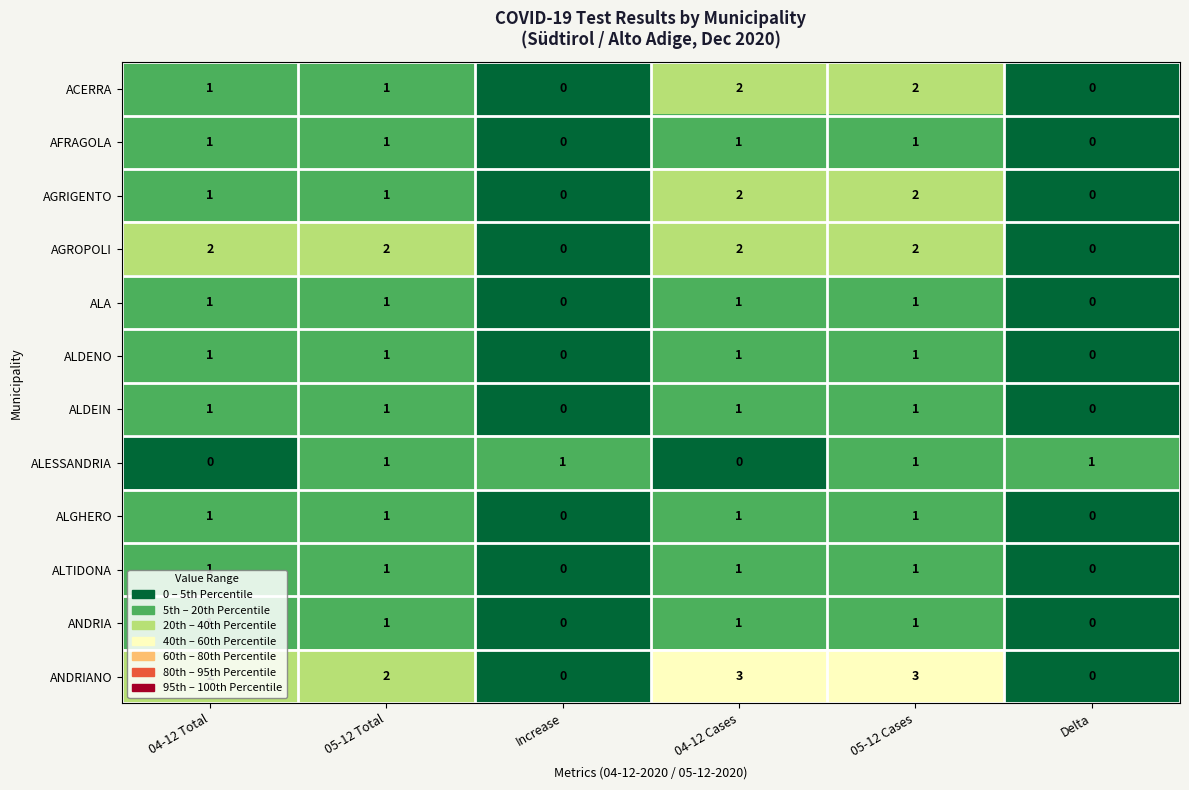

Is it true that ALESSANDRIA equals 1 at 05-12 Total?

True